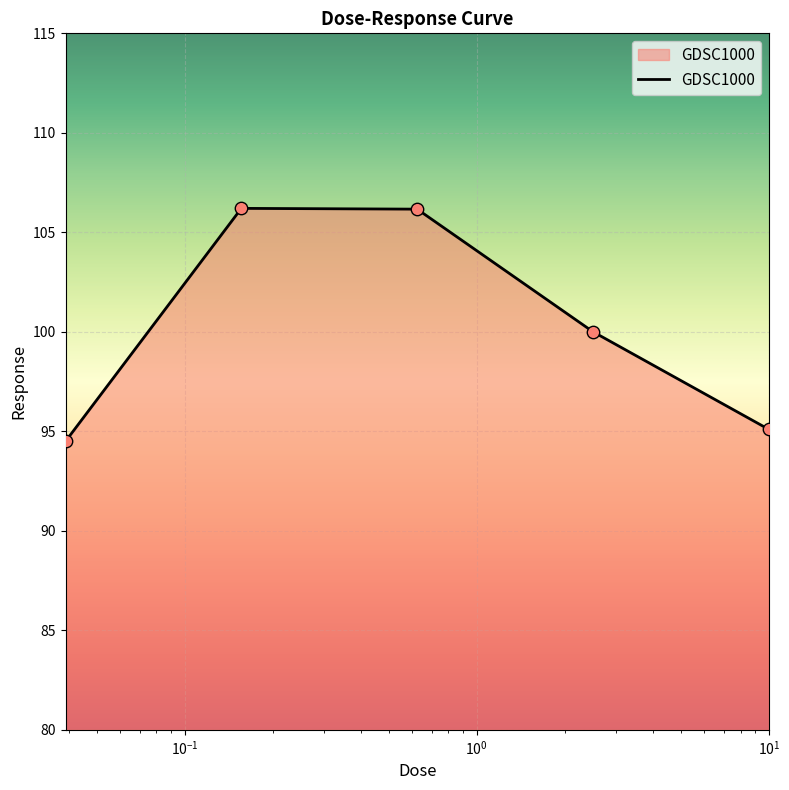

True or false: there are more than 1 points higher than both neighbors.

False